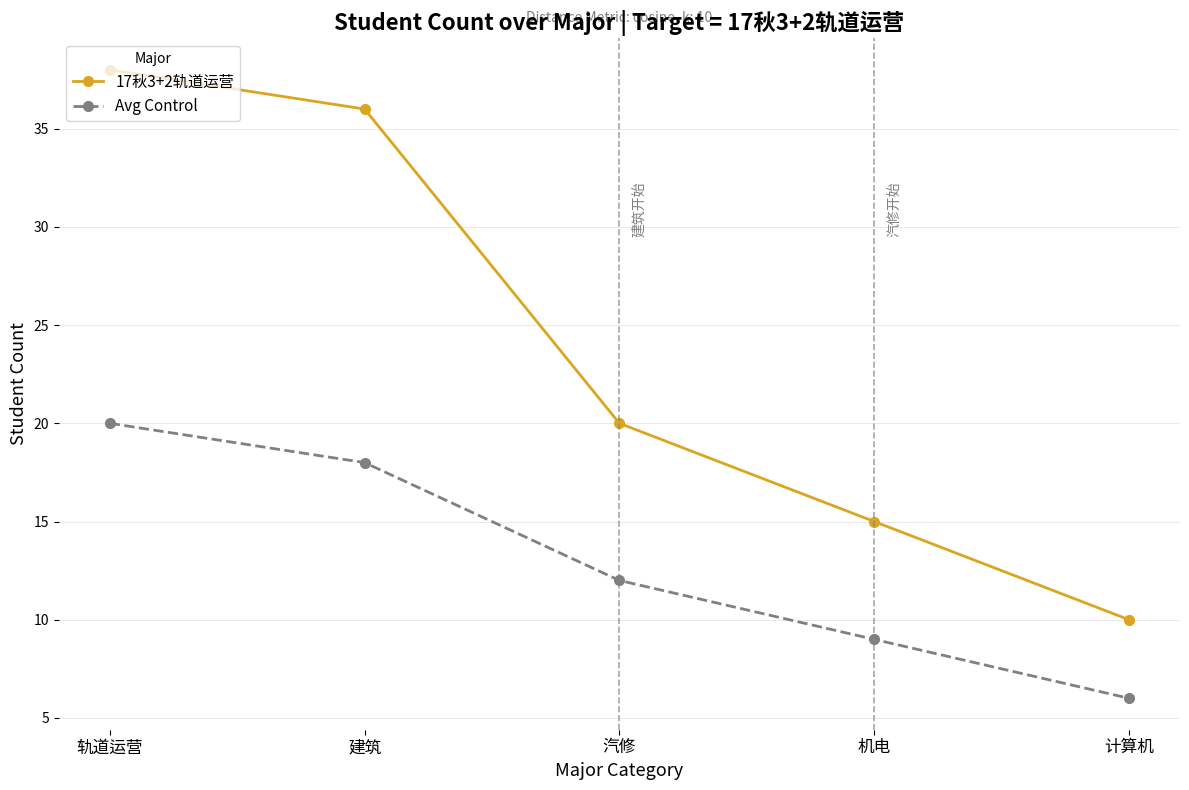

How many lines are shown in the chart?

2